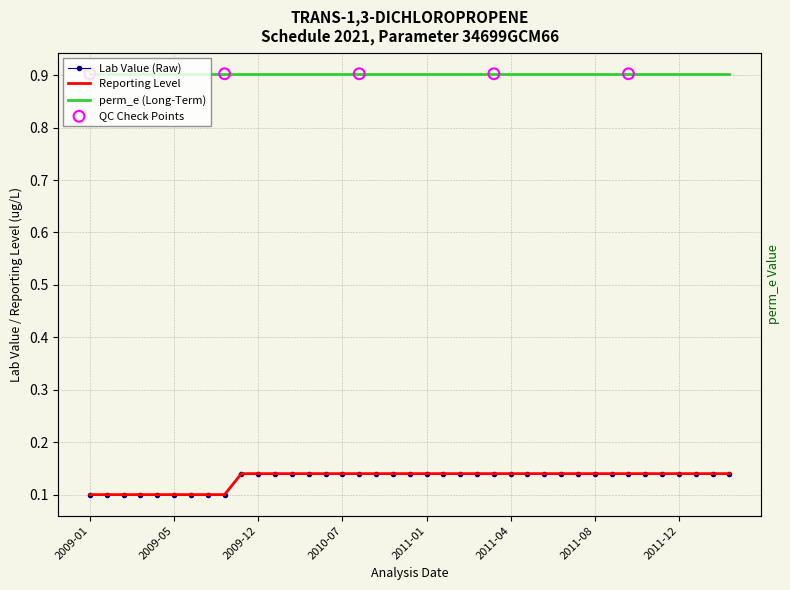

Is the value of Lab Value at 2011-06-27 greater than the value of REPORTING LEVEL at 2010-02-19?

No